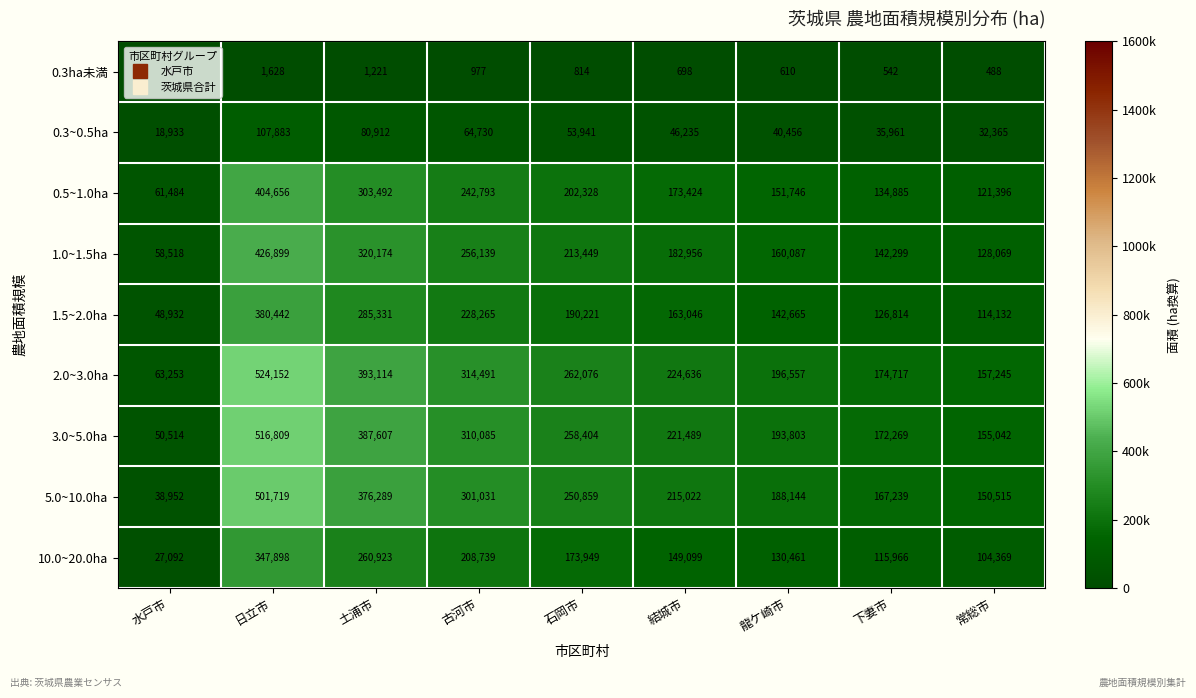

The value of 2.0~3.0ha at 古河市 is 500062. True or false?

False